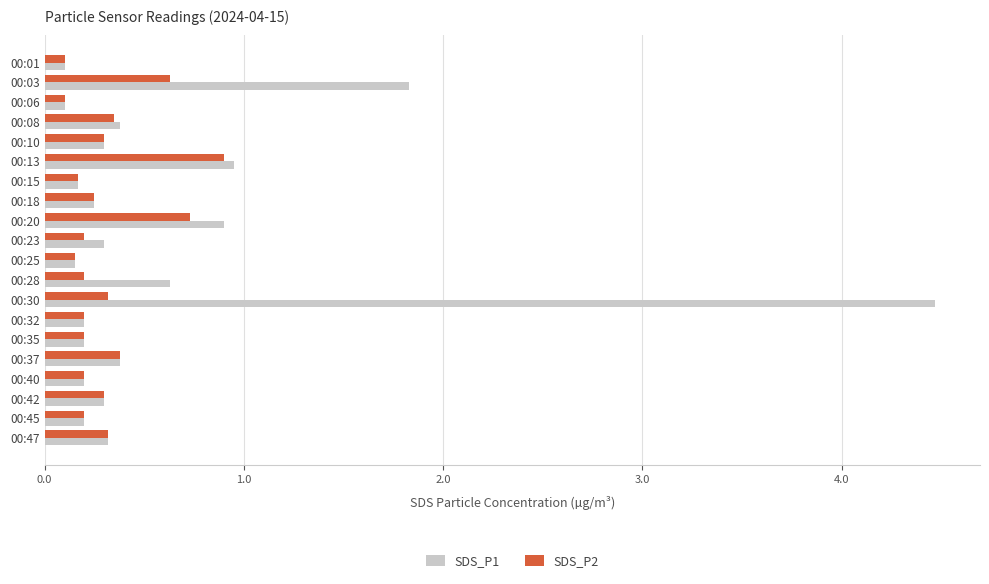

Which series has the largest range (max minus min)?

SDS_P1